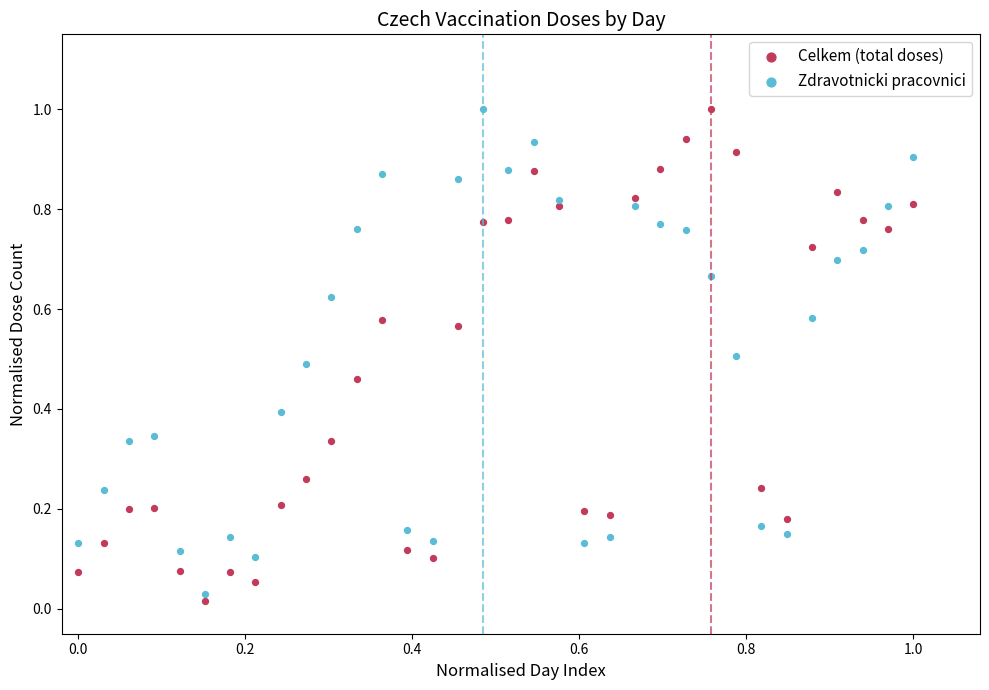

Which series has the widest spread of Y values?

Celkem (total doses)